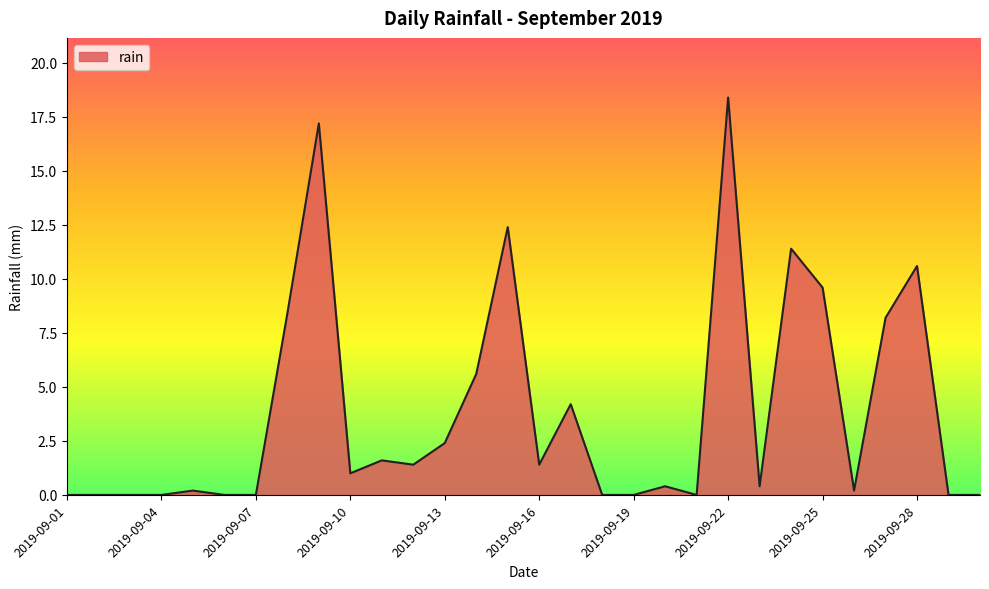

What is the difference between the maximum and minimum values?

18.4